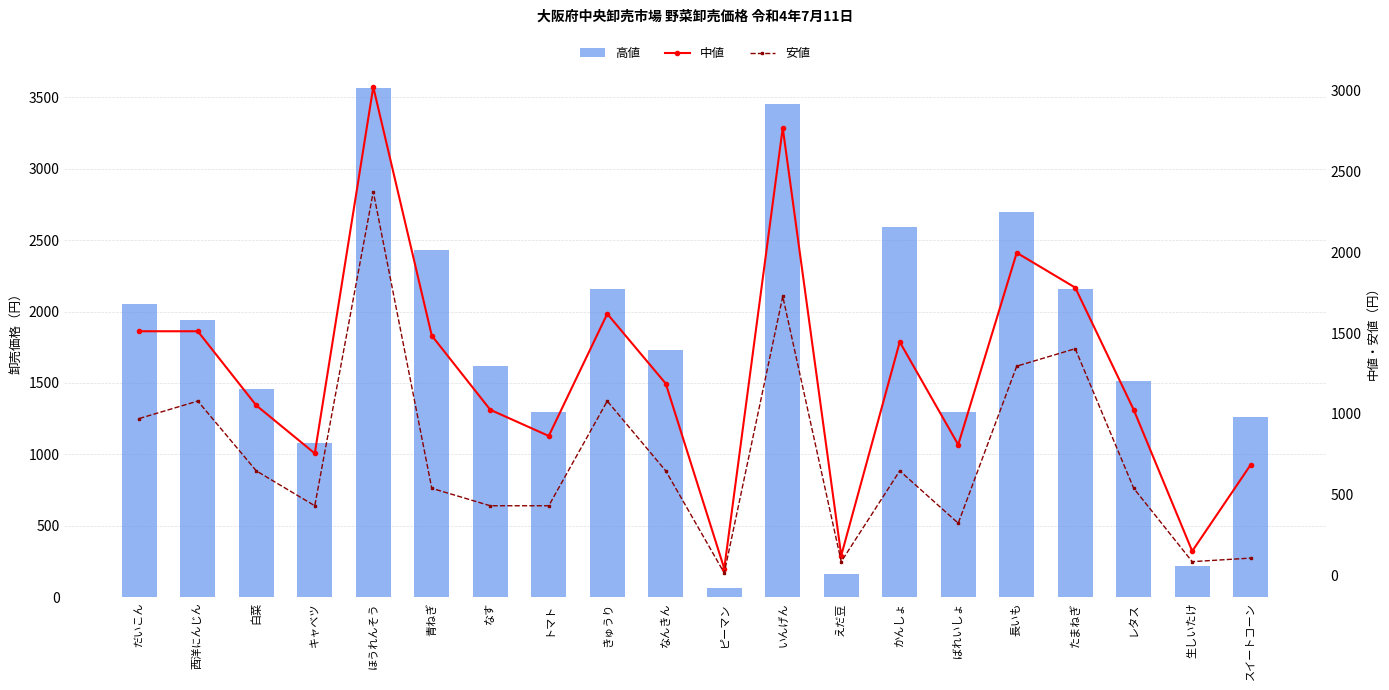

What is the sum of all 中値 values?

24877